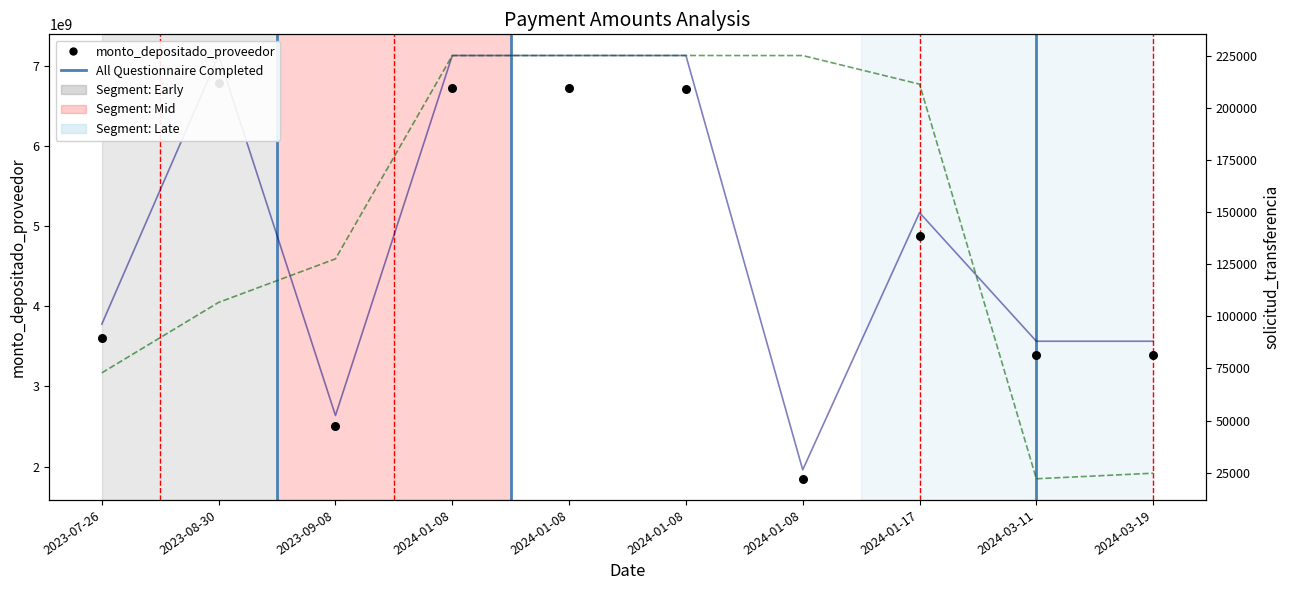

At how many categories does at least one series exceed 1723808252?

10